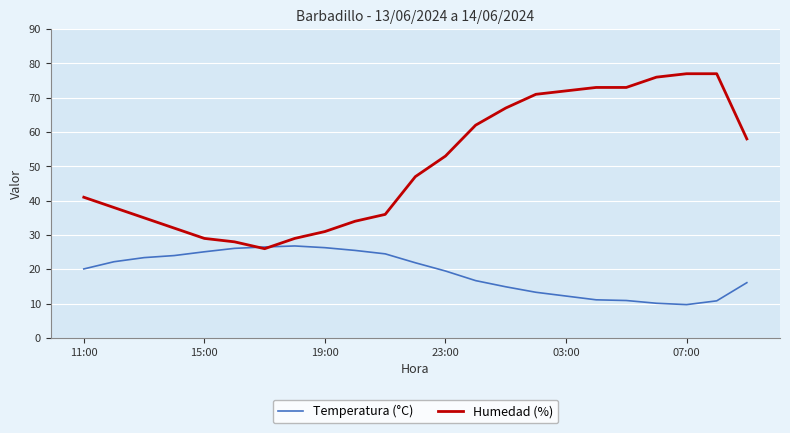

What is the smallest value displayed?

9.7